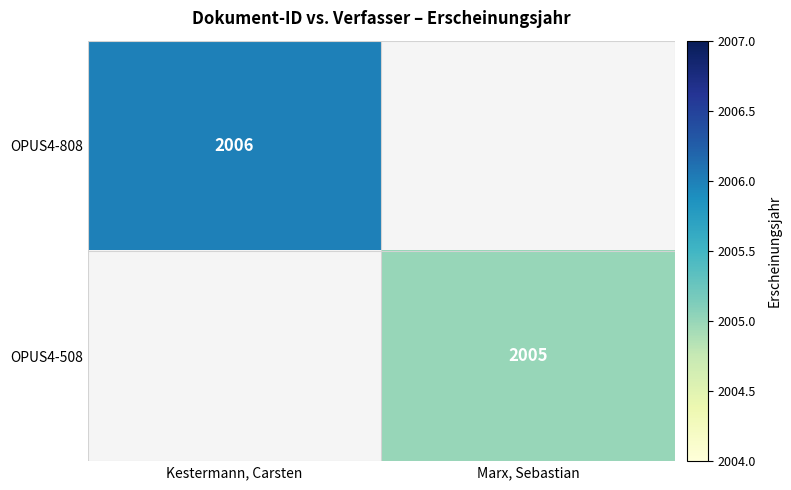

True or false: OPUS4-808 has a value of 1162 at Kestermann, Carsten.

False